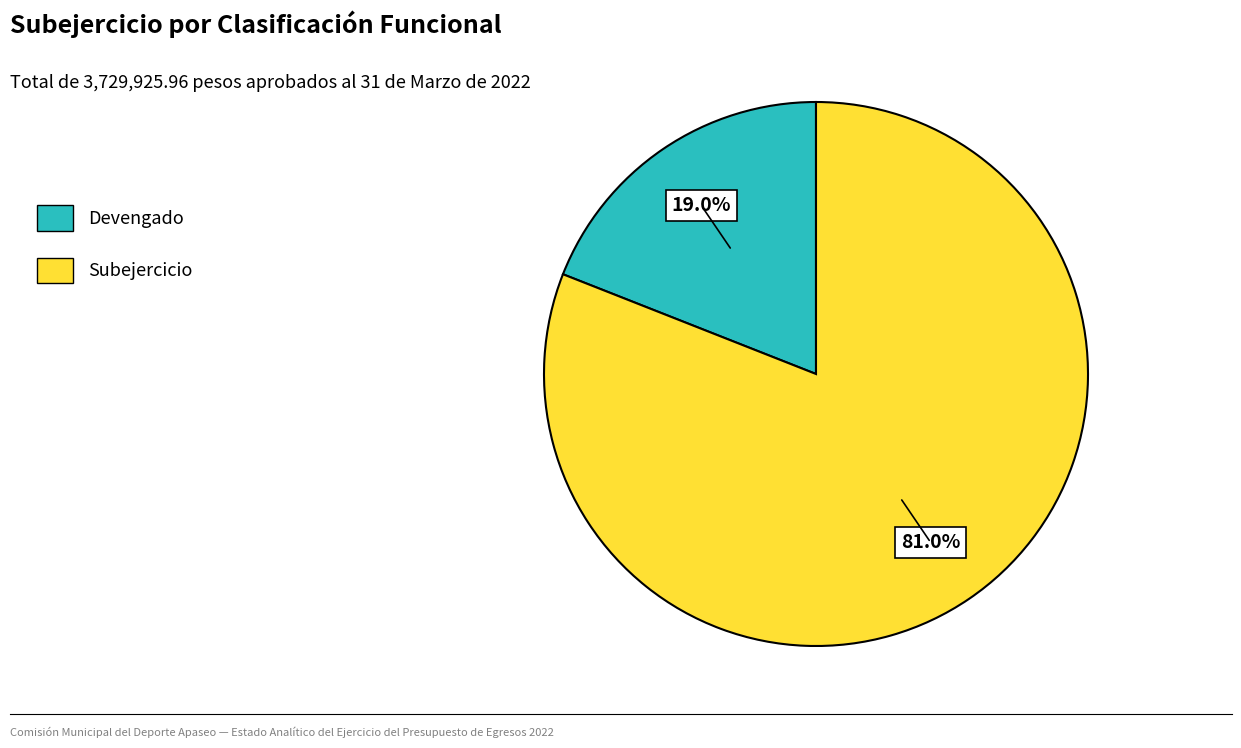

How many segments does this pie chart have?

2